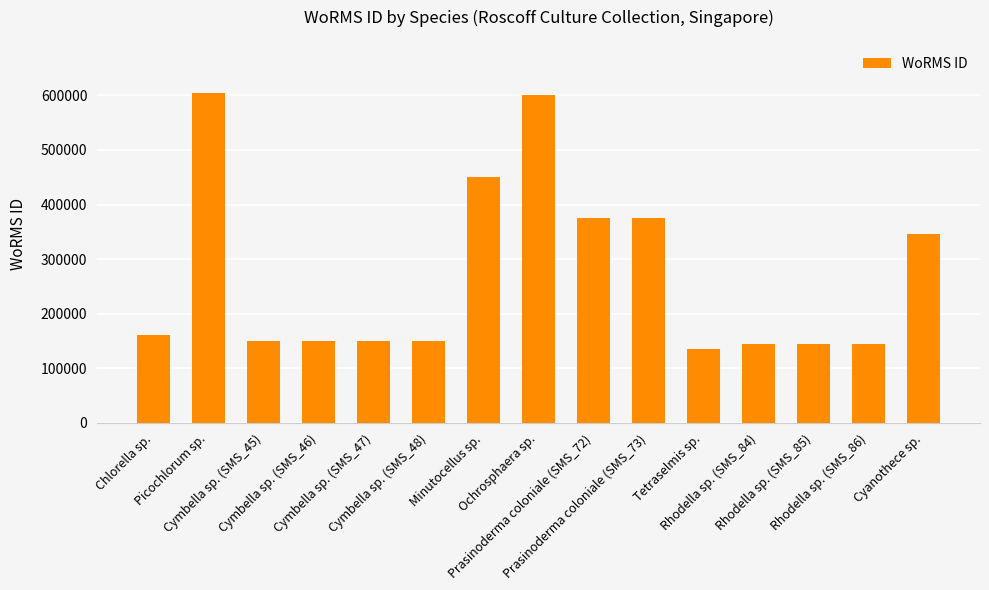

What is the smallest value displayed?

134526